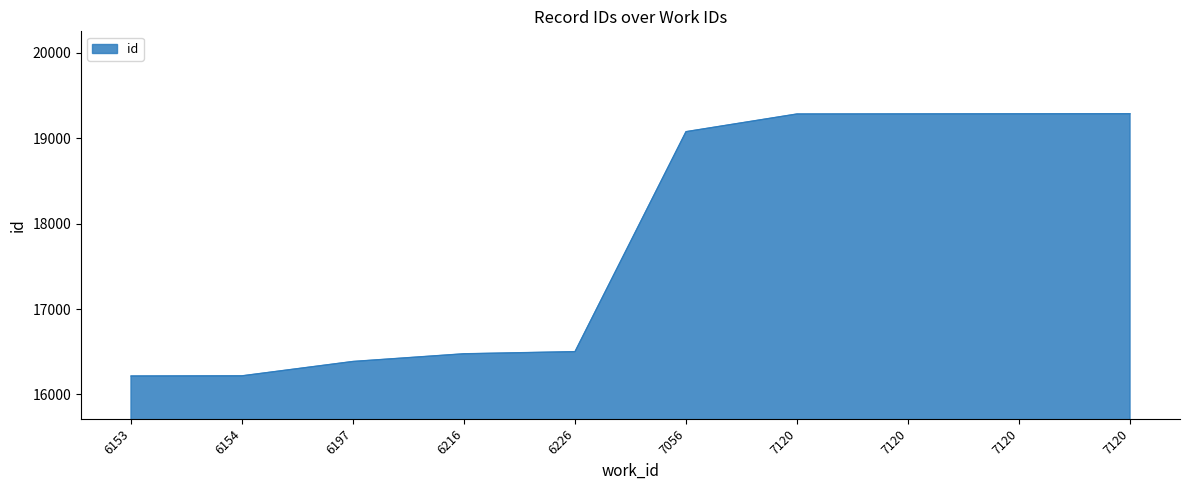

Rank the categories by value from highest to lowest.

7120, 7120, 7120, 7120, 7056, 6226, 6216, 6197, 6154, 6153